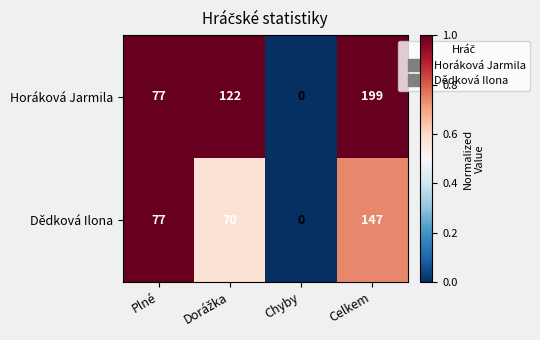

Which series has the largest total across all categories?

Horáková Jarmila